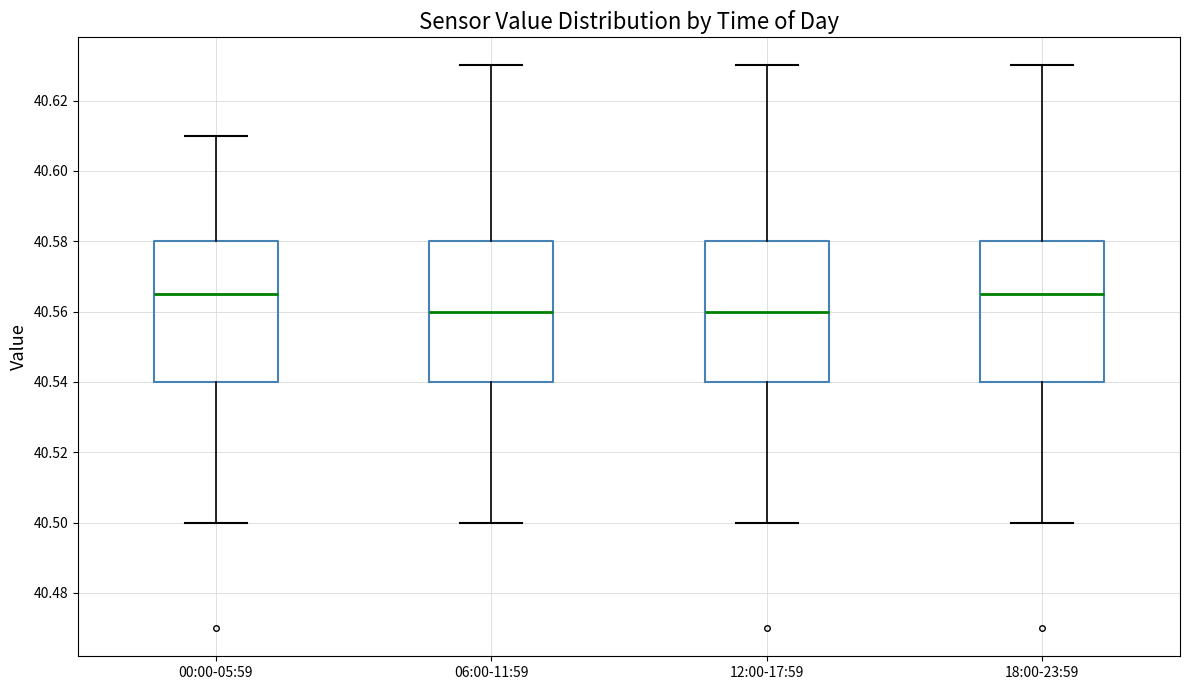

Reading left to right, read every box against the y-axis: the position of its median line, the range the box covers, and the ends of its whiskers. The values are not printed on the chart, so give them approximately, as read against the axis.

00:00-05:59: median 40.566, box 40.540 to 40.580, whiskers 40.500 to 40.610
06:00-11:59: median 40.560, box 40.540 to 40.580, whiskers 40.500 to 40.630
12:00-17:59: median 40.560, box 40.540 to 40.580, whiskers 40.500 to 40.630
18:00-23:59: median 40.566, box 40.540 to 40.580, whiskers 40.500 to 40.630